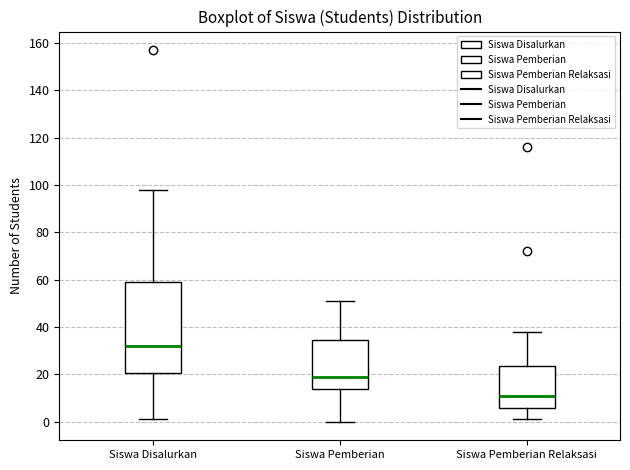

Reading left to right, transcribe this box plot: for each box, give where its median line is, the range the box spans, and where its two whiskers end, as read against the y-axis. The values are not printed on the chart, so give them approximately, as read against the axis.

Siswa Disalurkan: median 32, box 20 to 60, whiskers 2 to 98
Siswa Pemberian: median 20, box 14 to 34, whiskers 0 to 52
Siswa Pemberian Relaksasi: median 12, box 6 to 24, whiskers 2 to 38